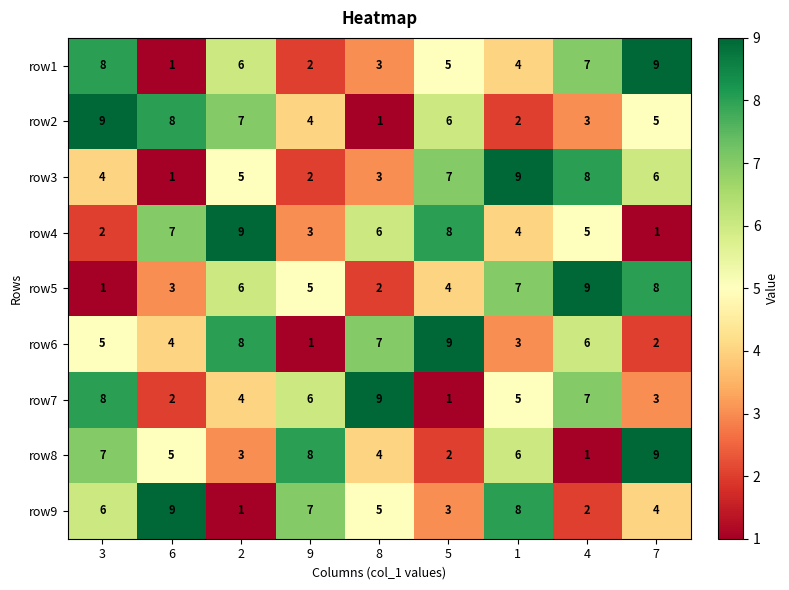

How many series are shown in this chart?

9